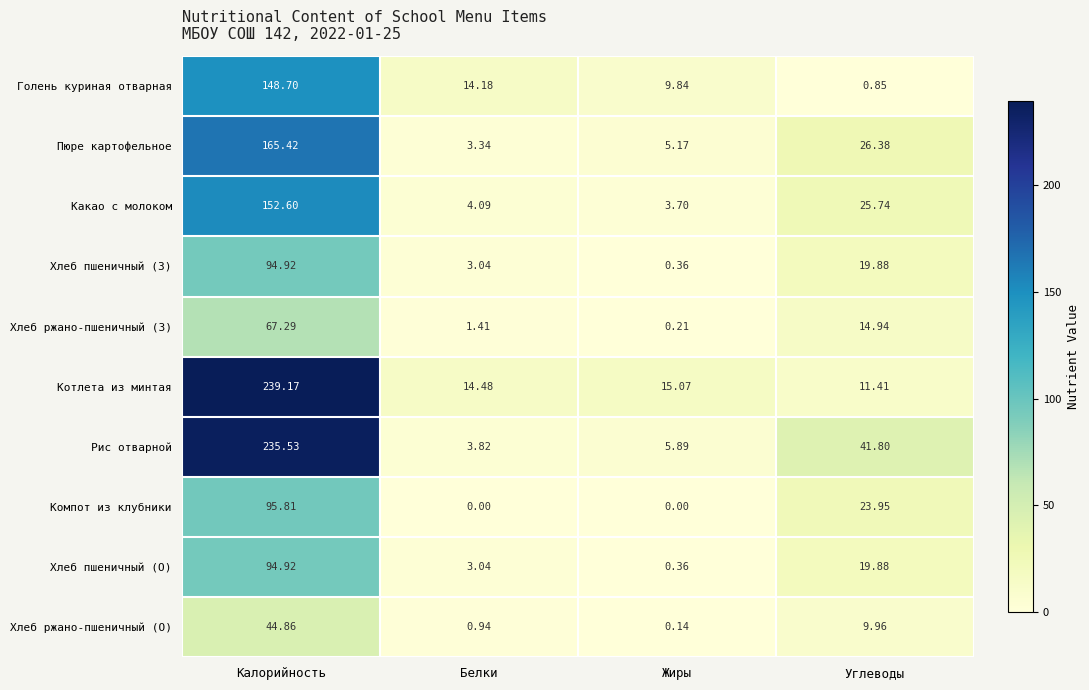

Which series has the largest range (max minus min)?

Рис отварной